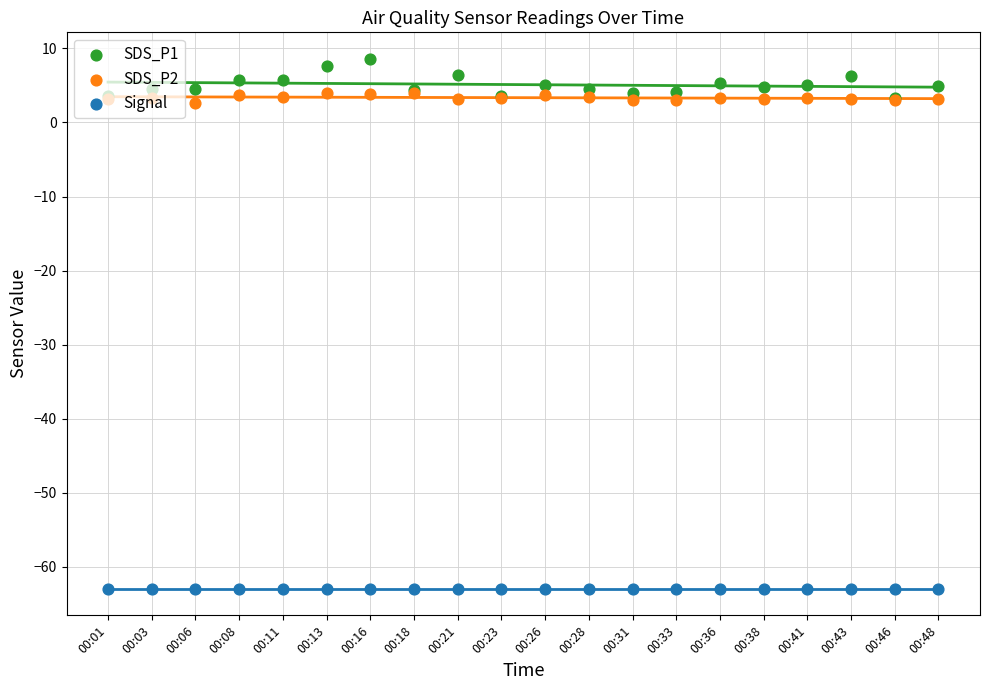

What are all the series names shown in the legend?

SDS_P1, SDS_P2, Signal